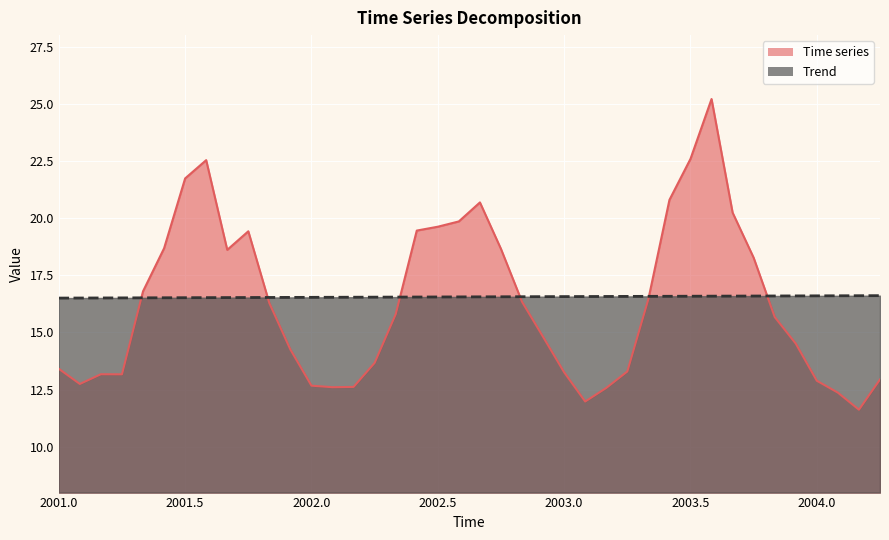

True or false: Trend and Time series intersect in this chart.

True